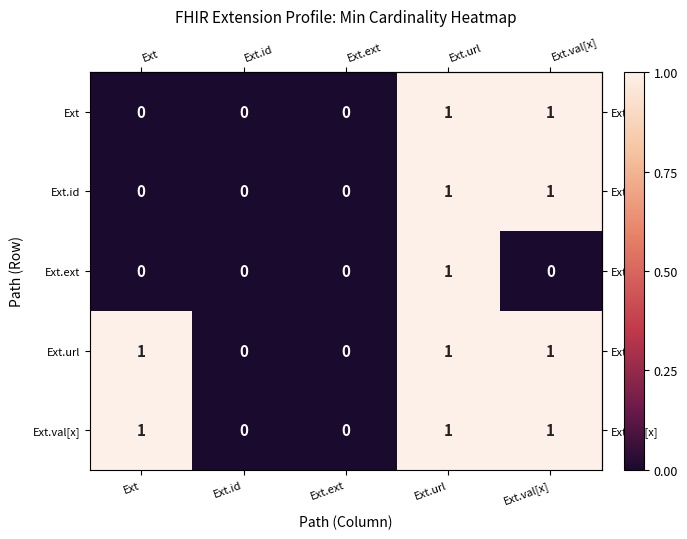

Count the Ext.ext values in the range 0 to 1.

5